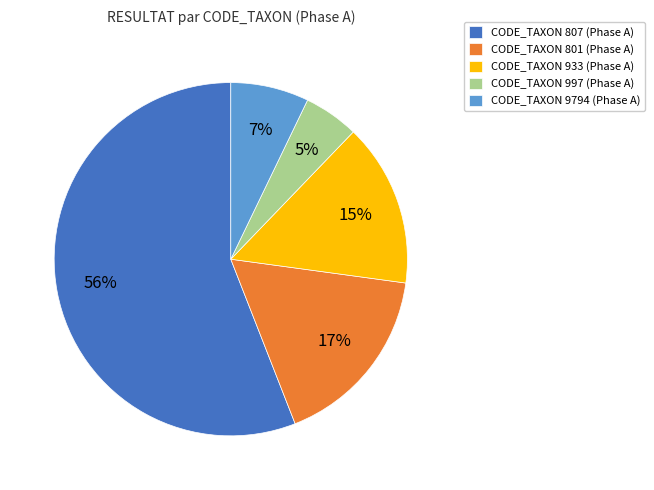

Combined, do CODE_TAXON 801 (Phase A) and CODE_TAXON 997 (Phase A) account for over 50%?

No